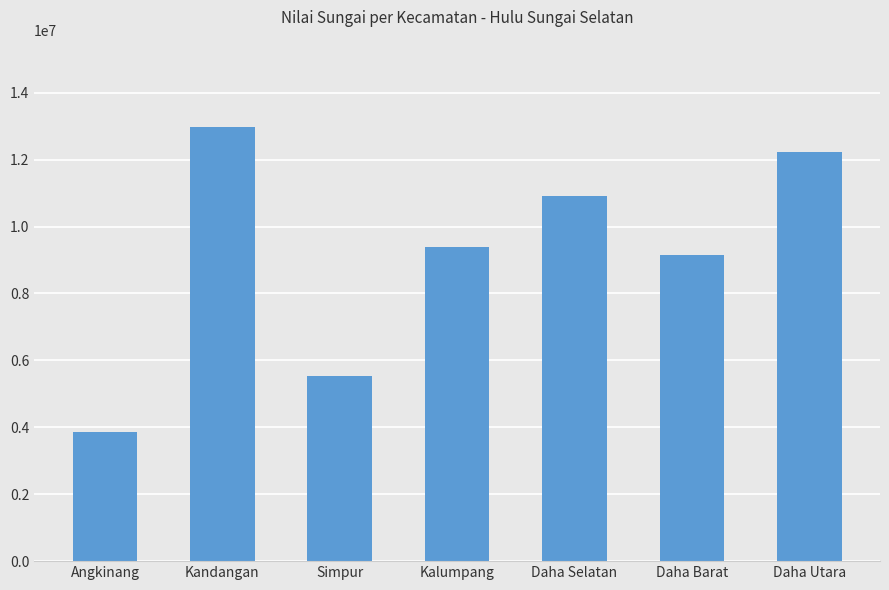

Approximately how many times larger is the value at Kandangan compared to Simpur?

2.3